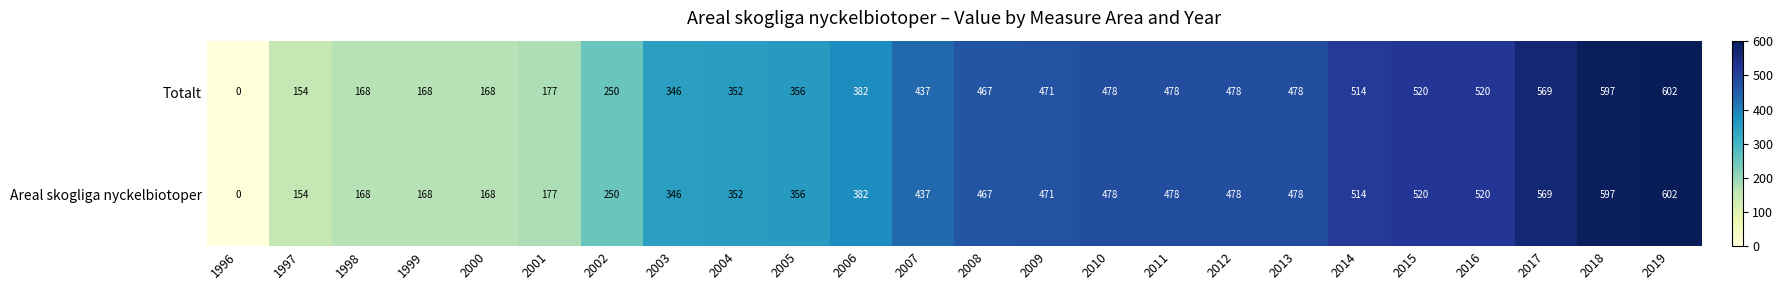

The Areal skogliga nyckelbiotoper series shows 570 at 2004. True or false?

False